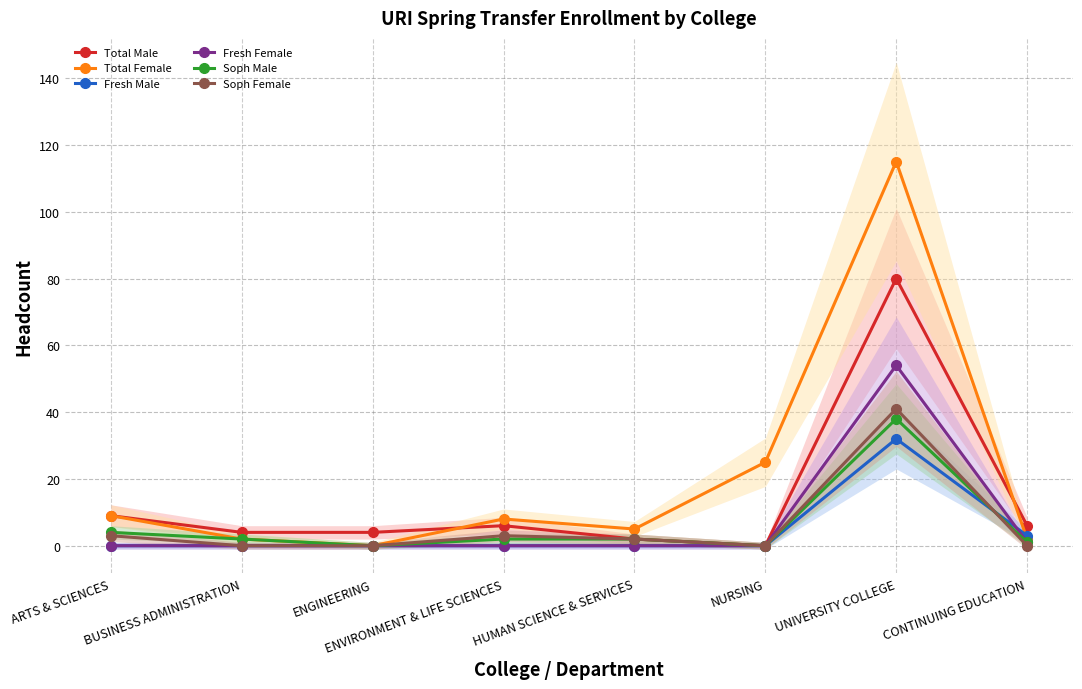

What is the sum of the Total Male values at ARTS & SCIENCES and CONTINUING EDUCATION?

15